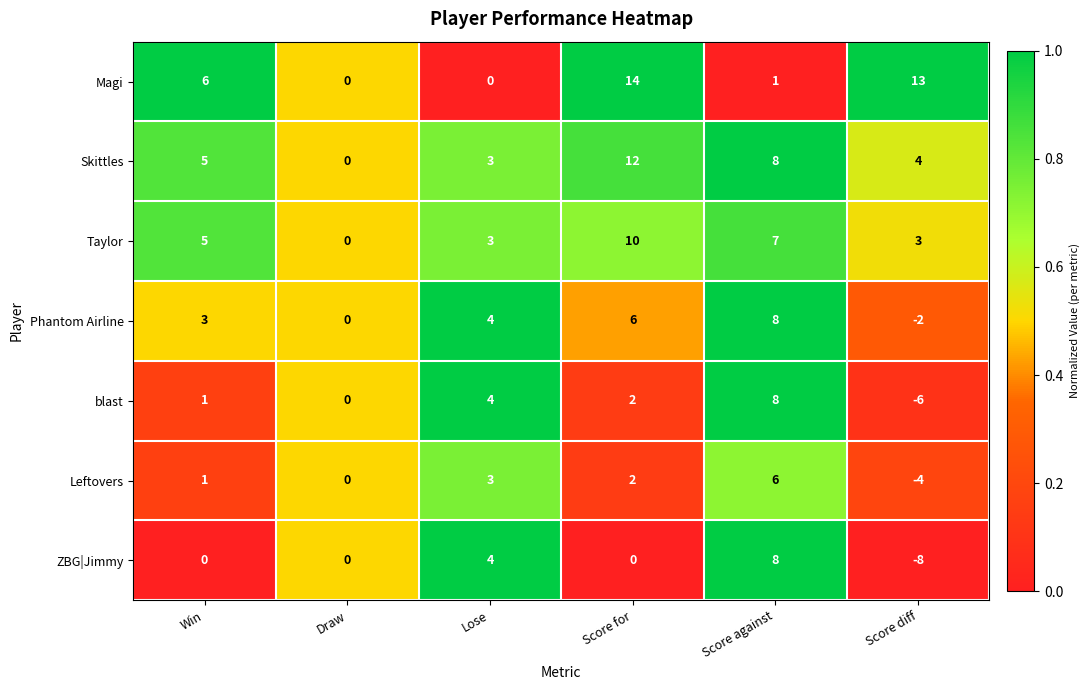

What is the difference between the highest and lowest values at Score against?

7